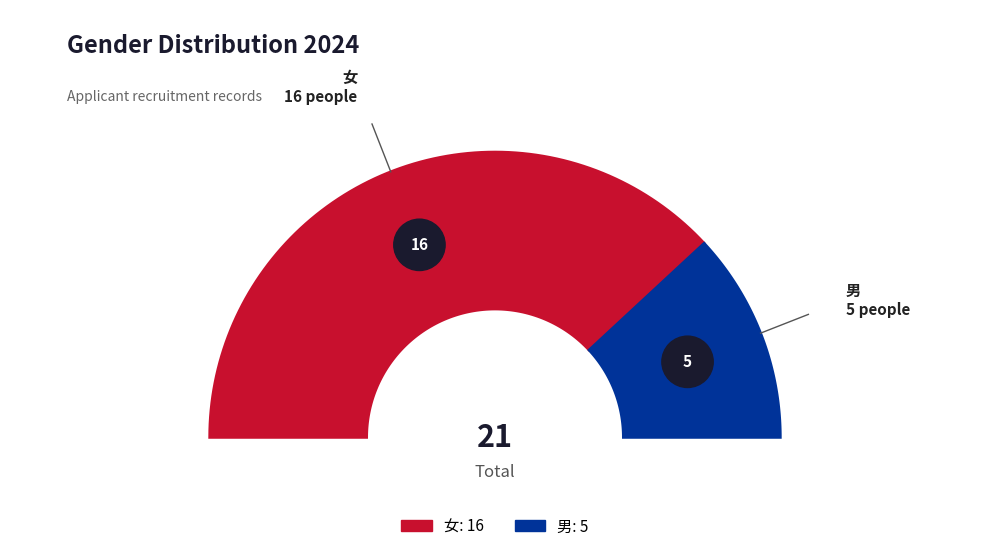

To the nearest percent, what percentage of the pie is 女?

76%